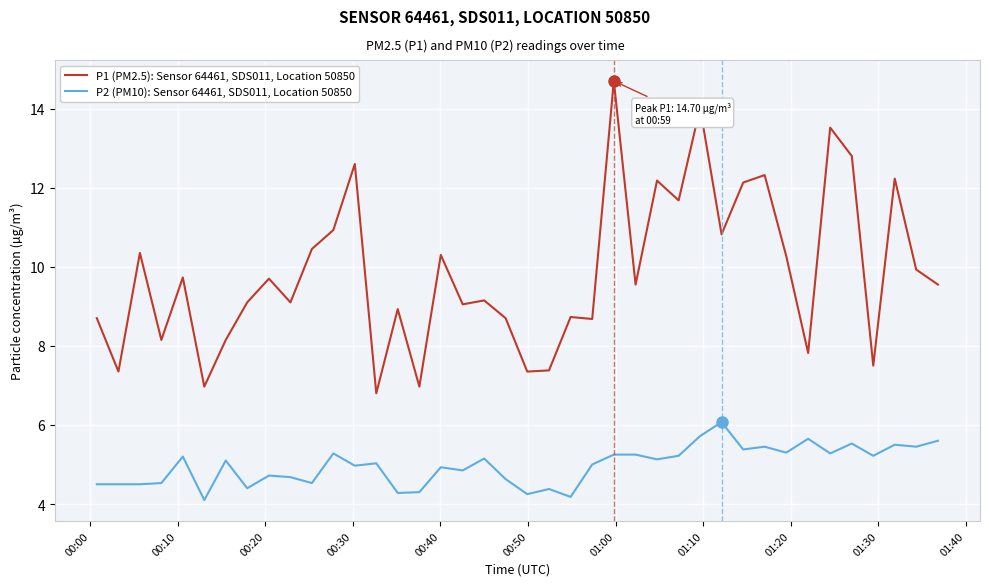

Which series has the largest range (max minus min)?

P1 (PM2.5): Sensor 64461, SDS011, Location 50850